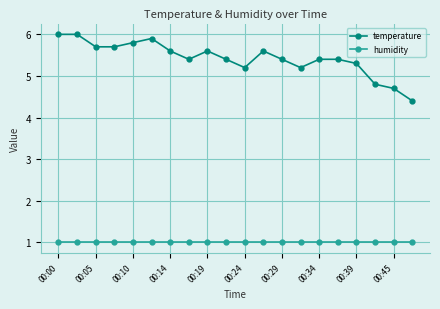

At how many categories does at least one series exceed 4?

20